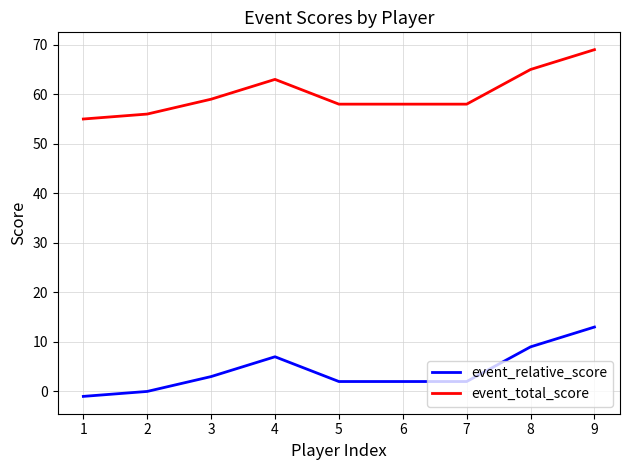

What value does the event_total_score series have at 9, to the nearest 5?

70